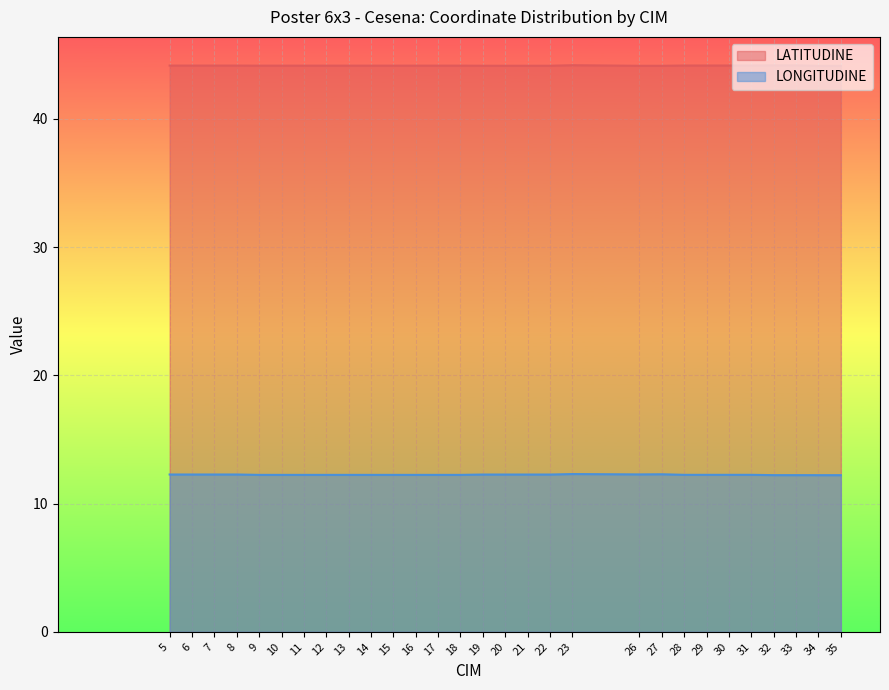

Which category has the lowest value in the LONGITUDINE series?

34